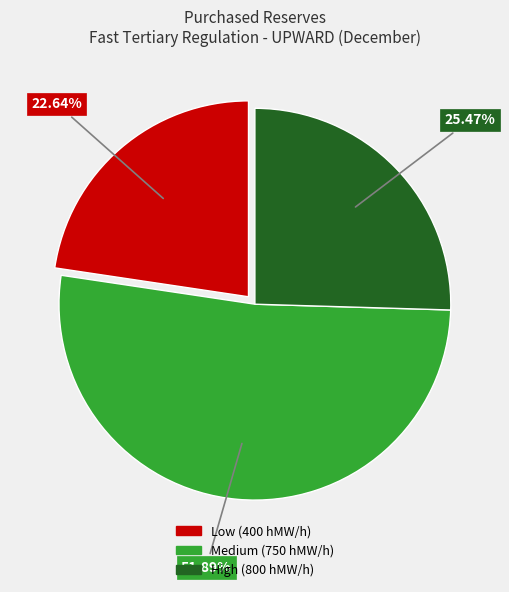

Is there any slice that represents more than half of the pie?

Yes